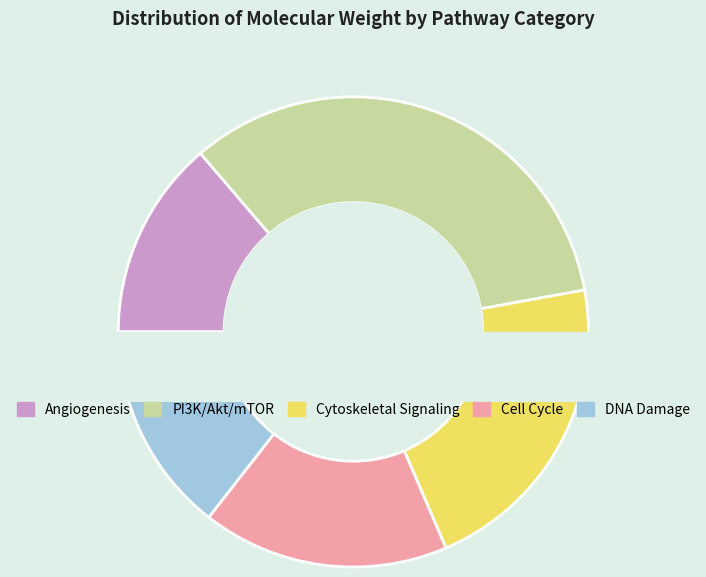

What is the change in value from Angiogenesis to DNA Damage?

+20.0